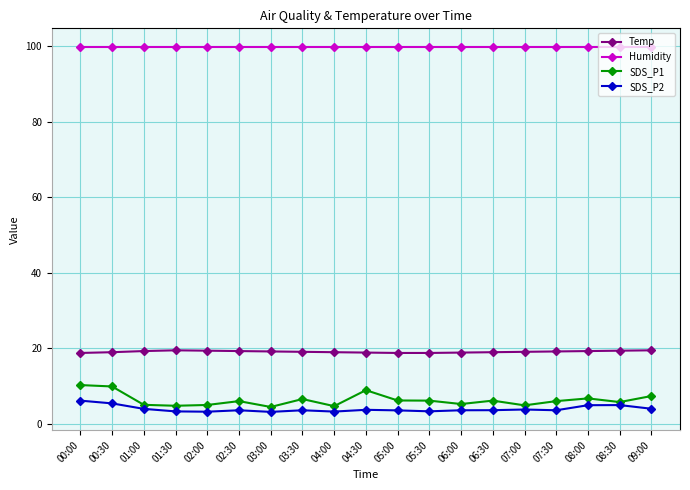

True or false: SDS_P2 has more than 2 interior local peaks.

True